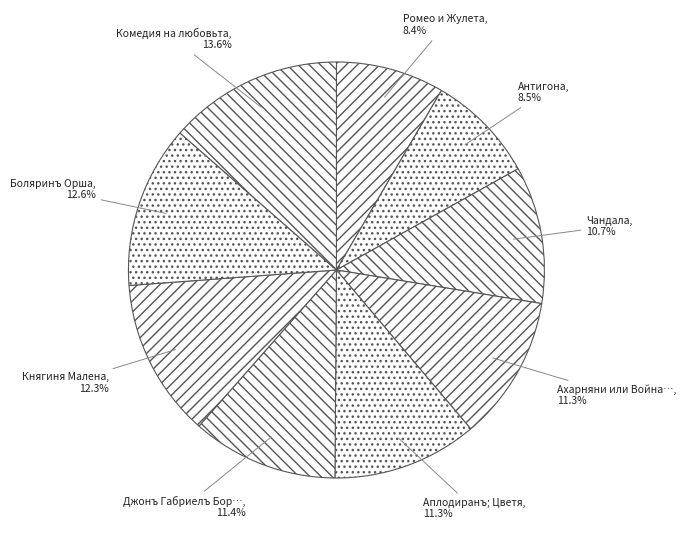

Which slice is the smallest?

Ромео и Жулета